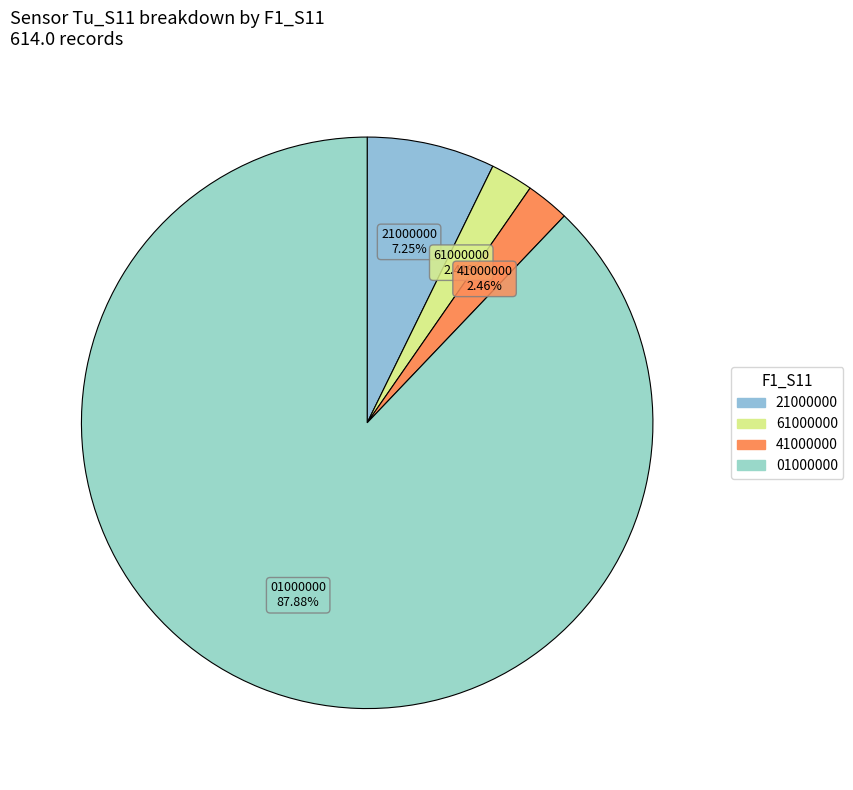

How many slices are in this pie chart?

4